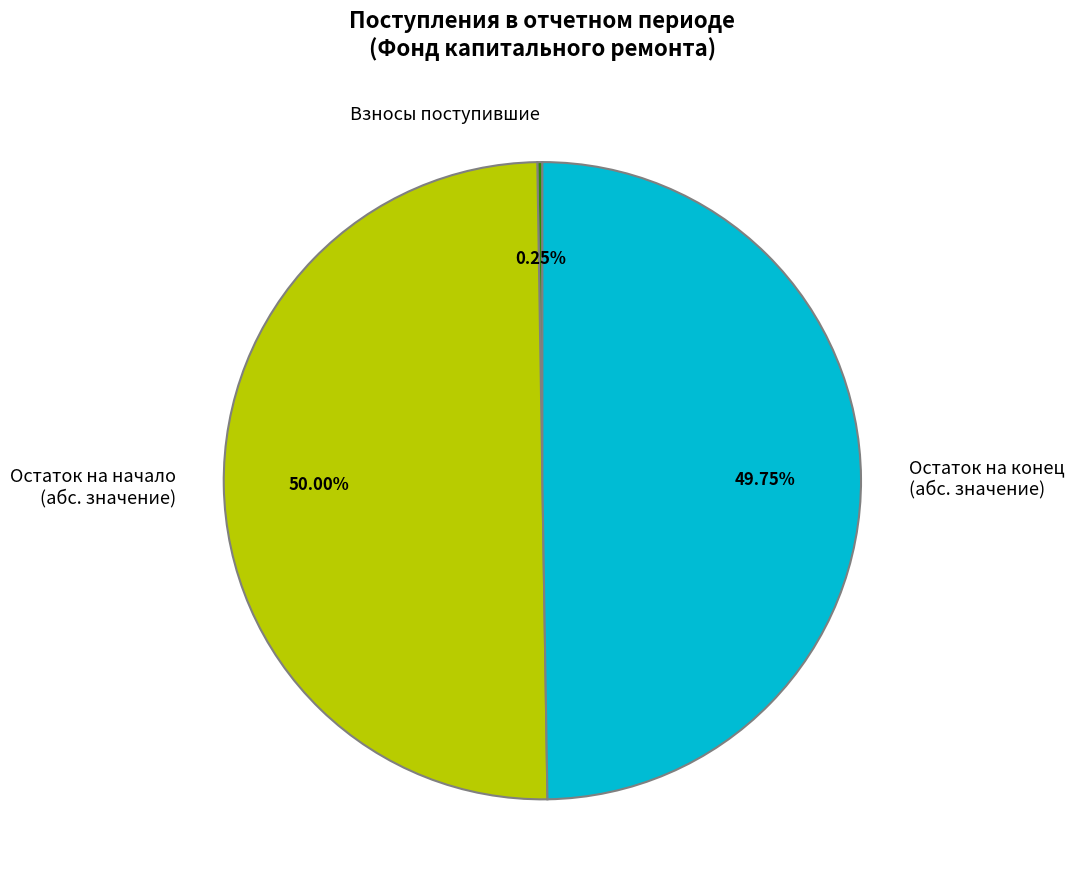

Combined, do Остаток на начало (абс. значение) and Остаток на конец (абс. значение) account for over 50%?

Yes